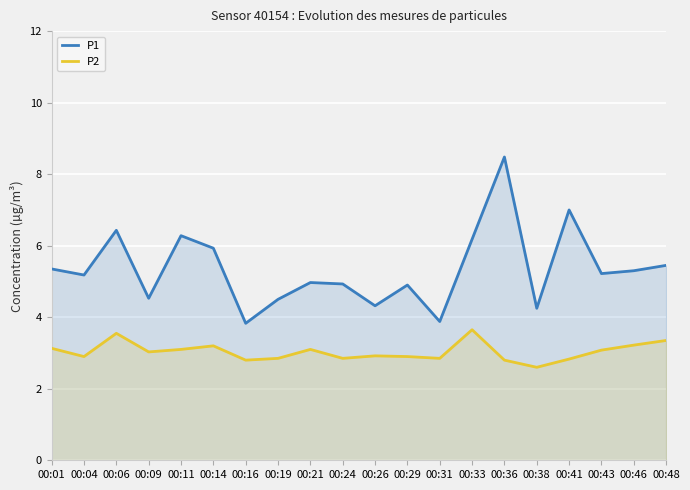

The P2 series shows 3.9 at 00:41. True or false?

False